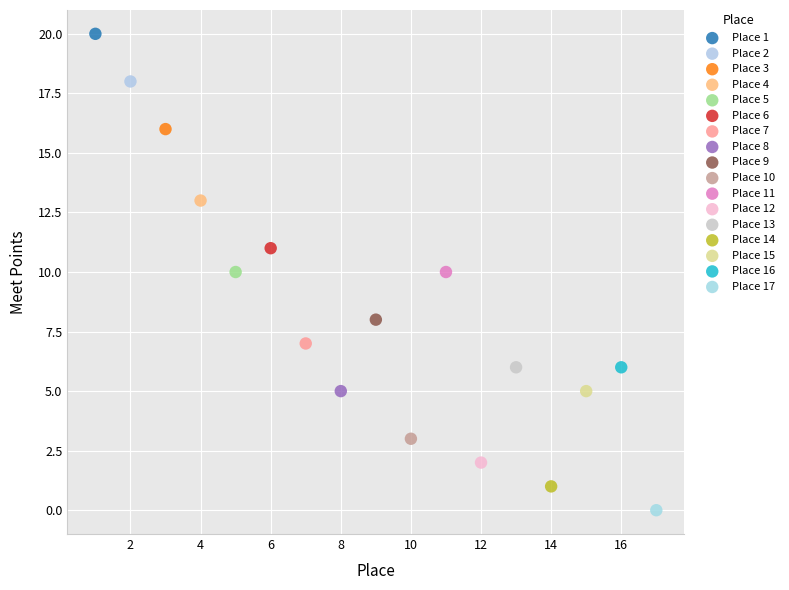

What are all the series names shown in the legend?

Place 1, Place 2, Place 3, Place 4, Place 5, Place 6, Place 7, Place 8, Place 9, Place 10, Place 11, Place 12, Place 13, Place 14, Place 15, Place 16, Place 17